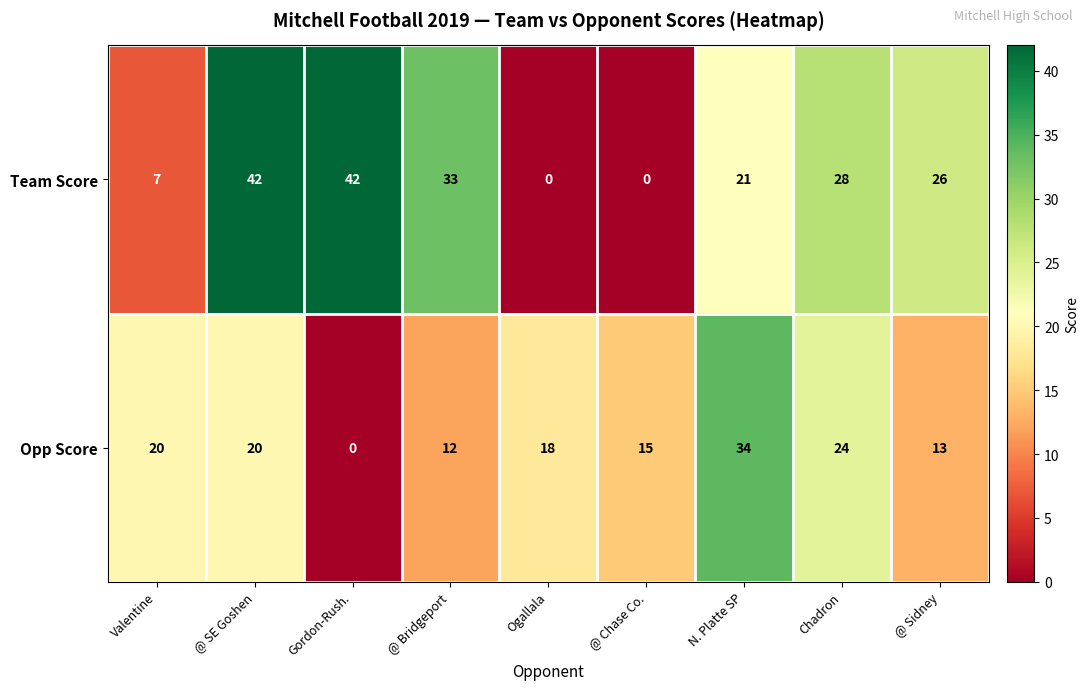

What is the greatest value displayed?

42